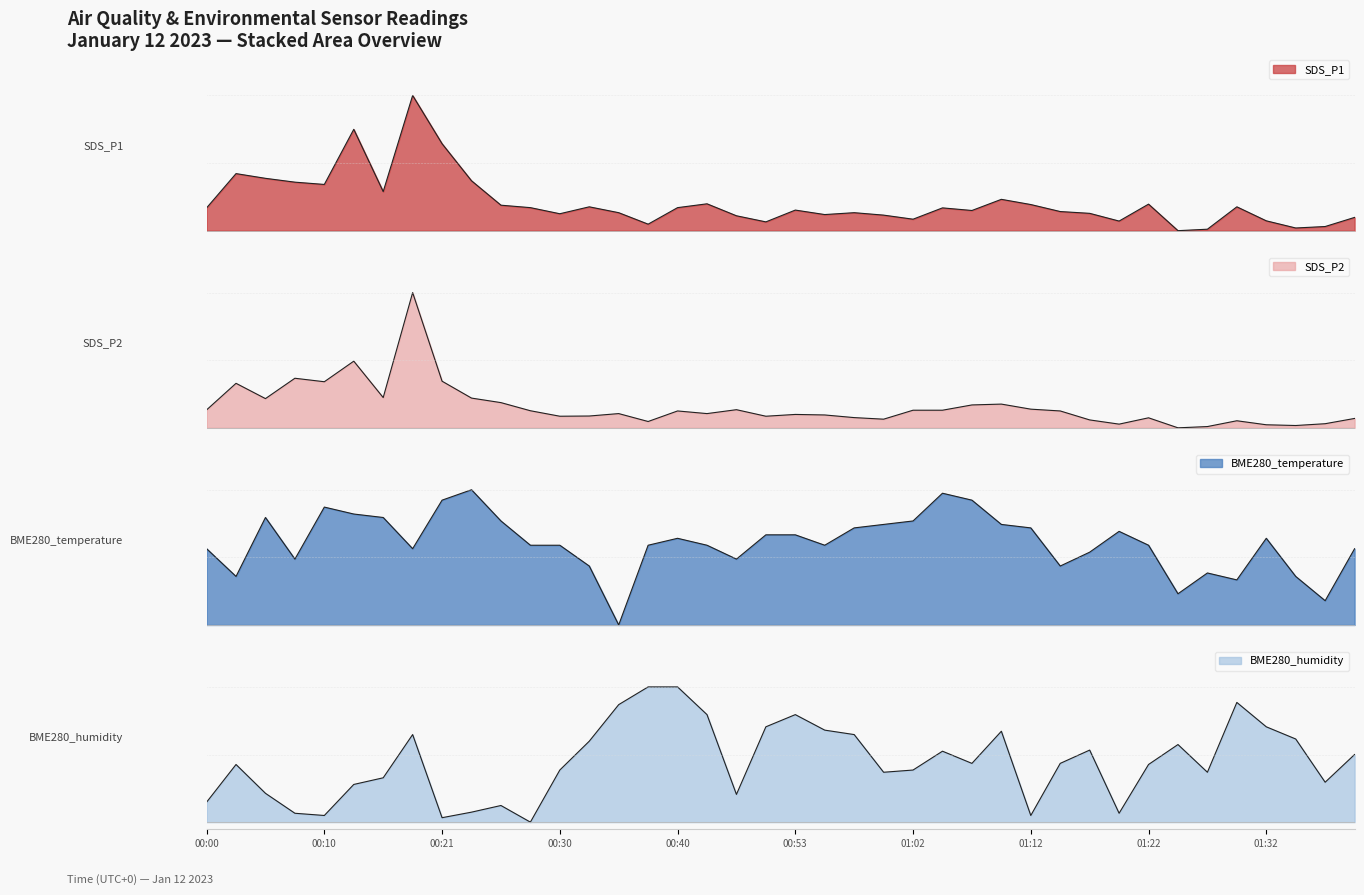

What is the average value of the BME280_humidity series?

0.4